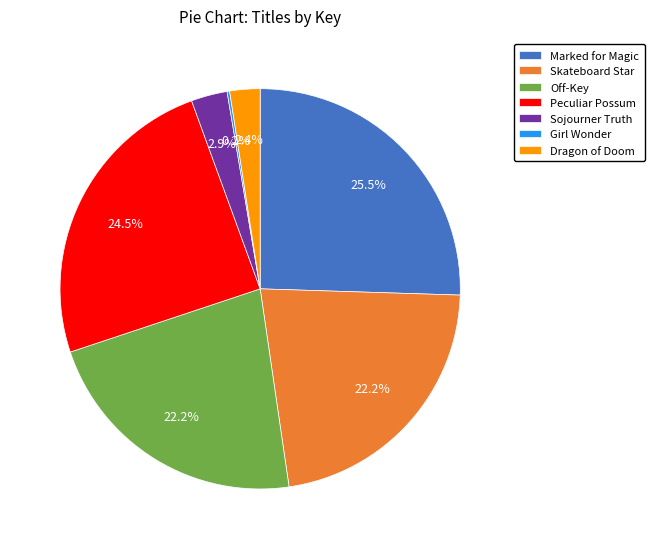

What is the ratio of the value at Dragon of Doom to the value at Peculiar Possum?

0.1